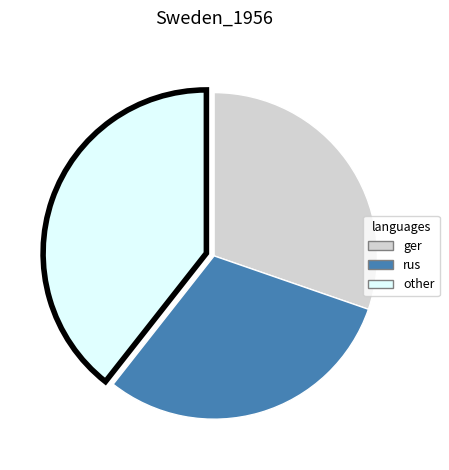

Is there any slice that represents more than half of the pie?

No